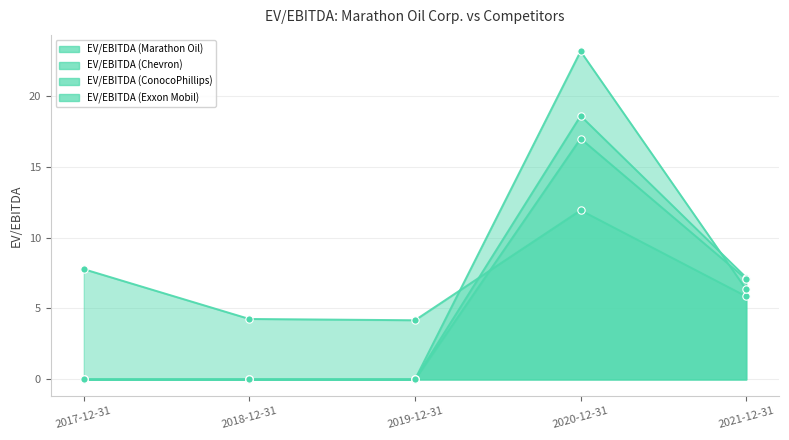

At which category is the sum across all series the highest?

2020-12-31